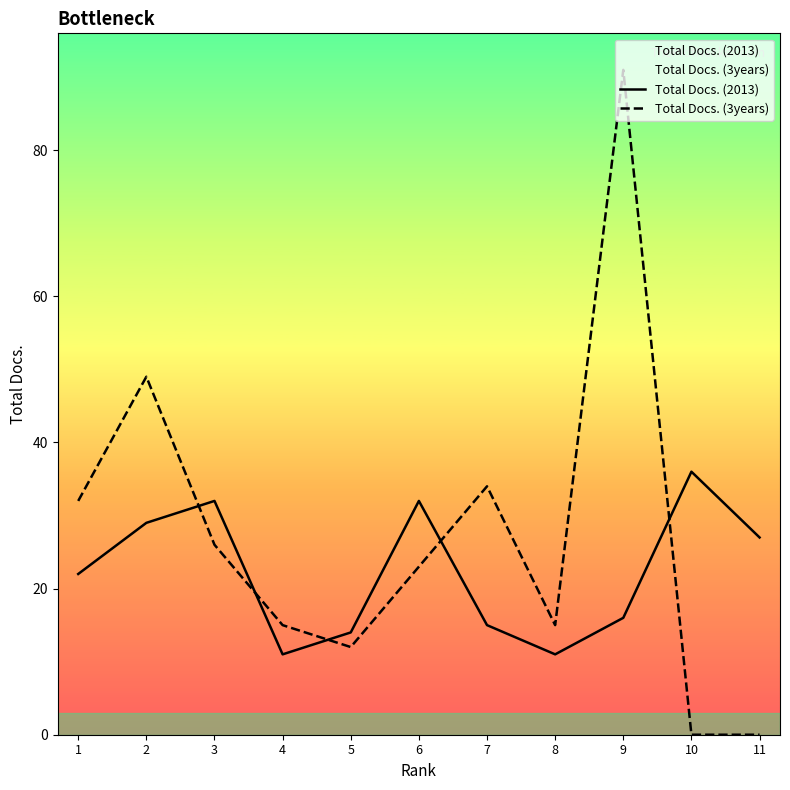

The value of Total Docs. (2013) at 2 is 29. True or false?

True